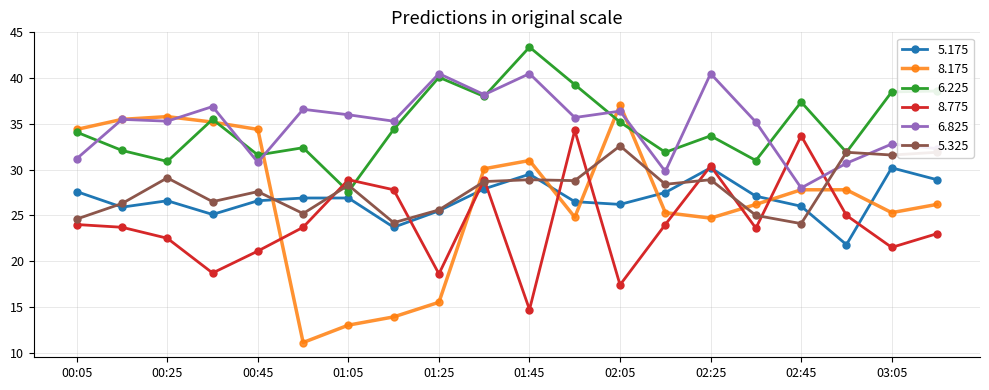

Which series has the widest spread of values?

8.175